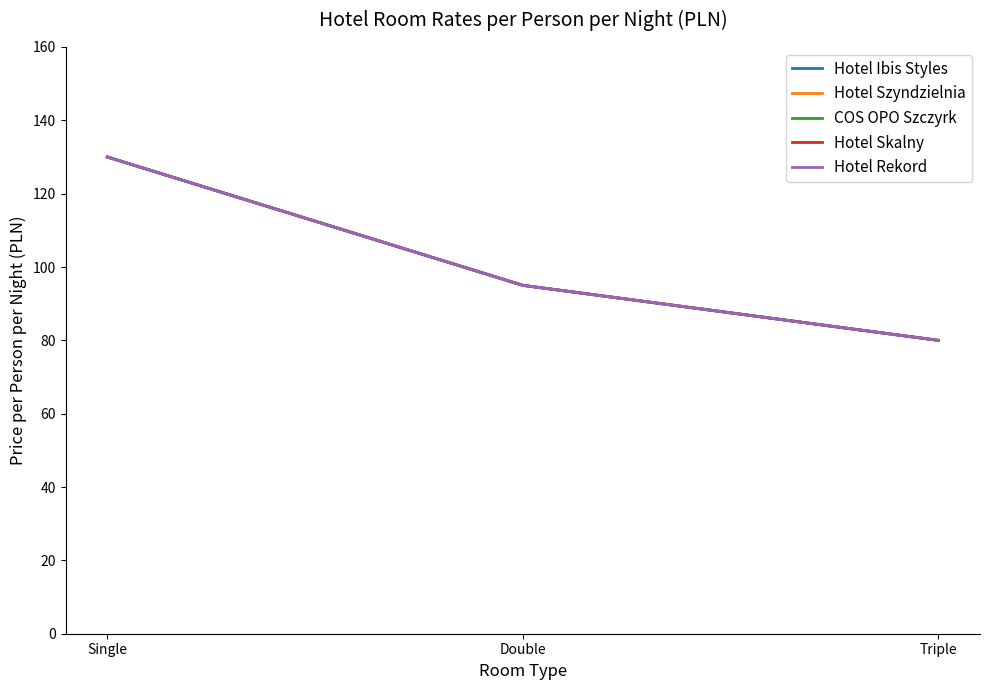

Reading left to right, what are all the values shown in this chart?

Hotel Ibis Styles: Single=130	Double=95	Triple=80
Hotel Szyndzielnia: Single=130	Double=95	Triple=80
COS OPO Szczyrk: Single=130	Double=95	Triple=80
Hotel Skalny: Single=130	Double=95	Triple=80
Hotel Rekord: Single=130	Double=95	Triple=80